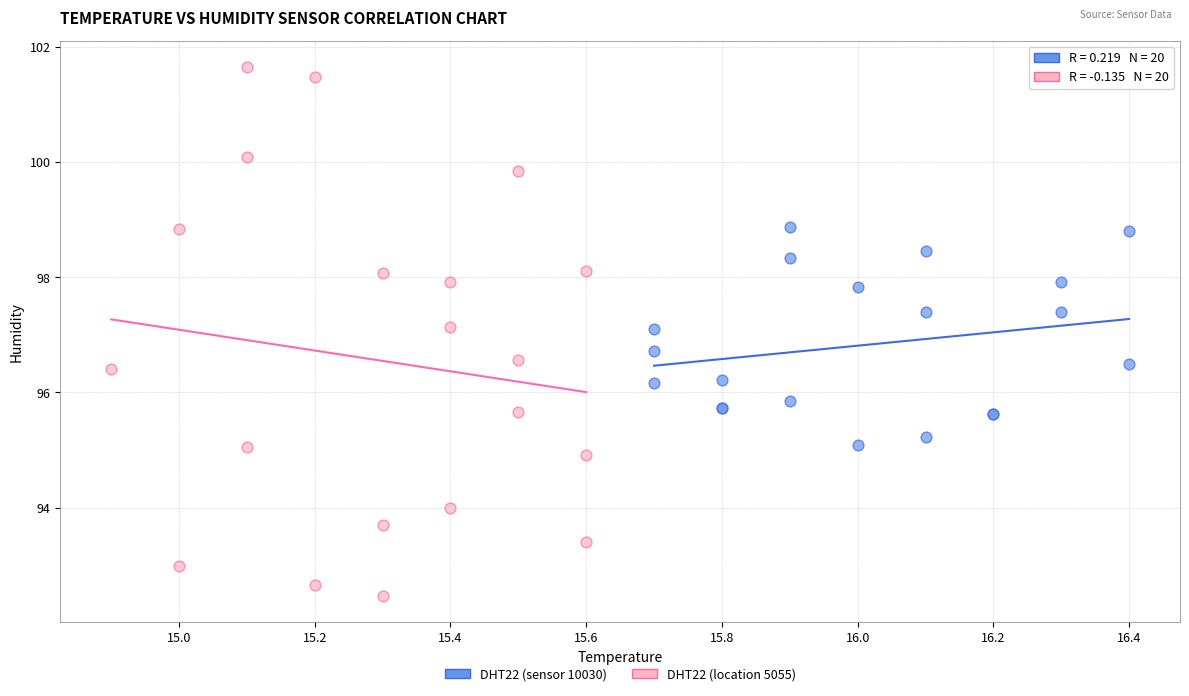

Which series reaches the minimum Y coordinate?

DHT22 (location 5055)